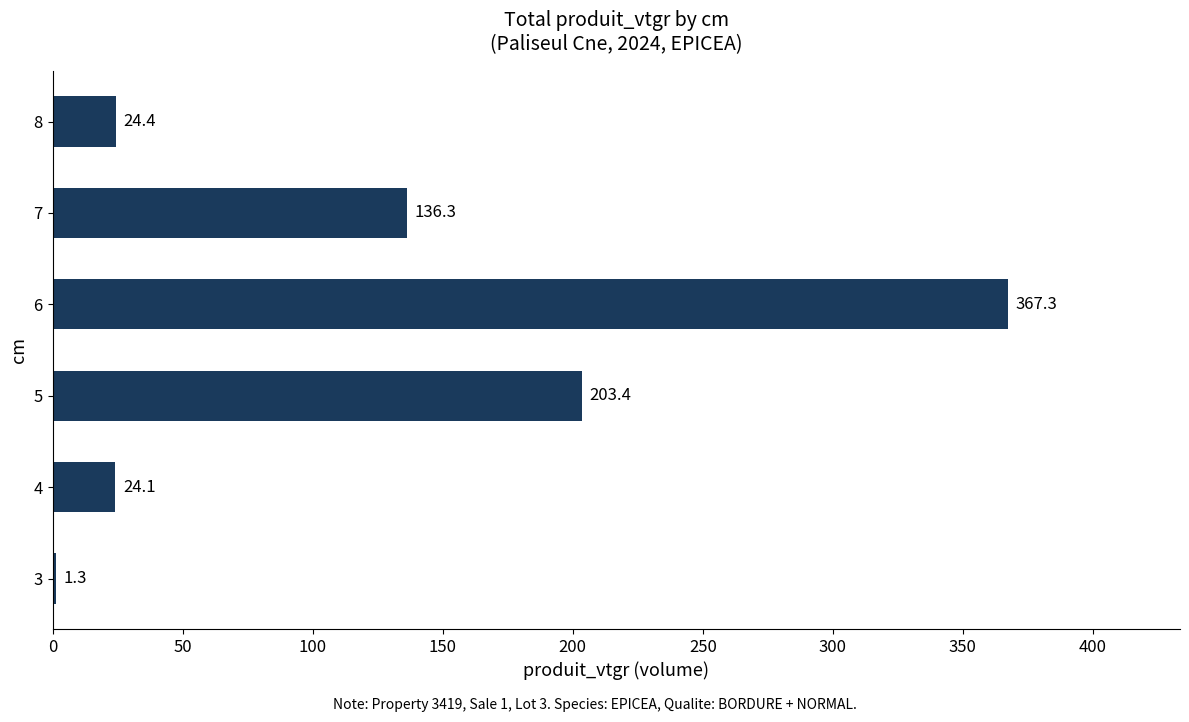

Reading top to bottom, transcribe all the data shown in this chart.

24.4	136.3	367.3	203.4	24.1	1.3